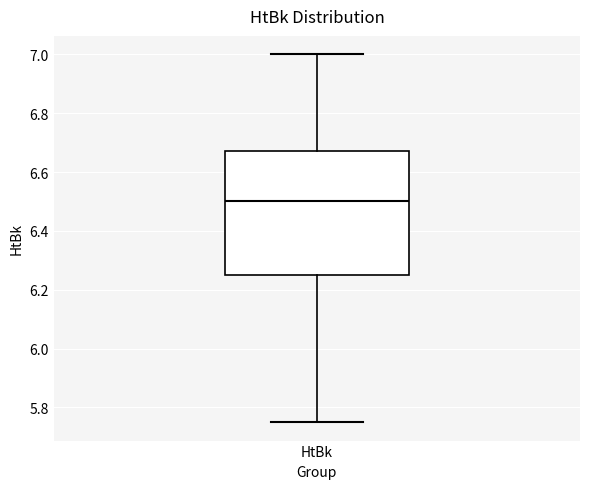

Where is the lower edge of the box for HtBk on the y-axis? The values are not printed on the chart, so give them approximately, as read against the axis.

6.26